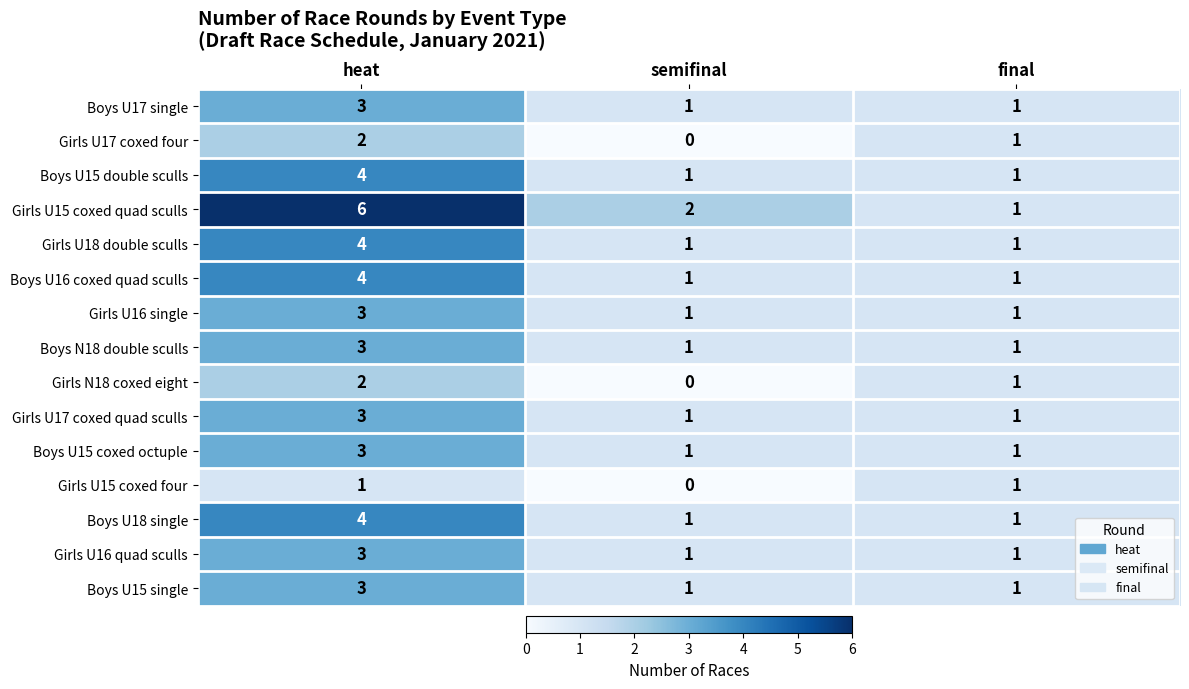

Which series changed the most between heat and semifinal?

Girls U15 coxed quad sculls